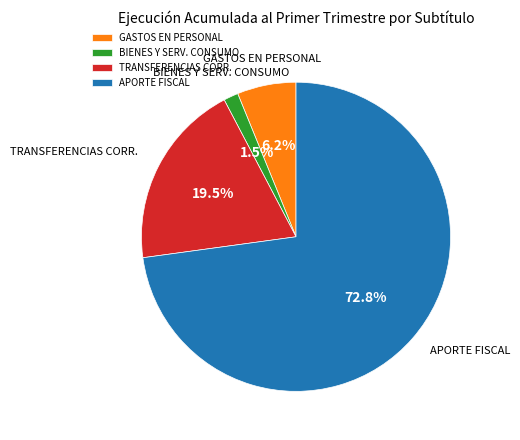

Between BIENES Y SERV. CONSUMO and TRANSFERENCIAS CORR., which is larger?

TRANSFERENCIAS CORR.